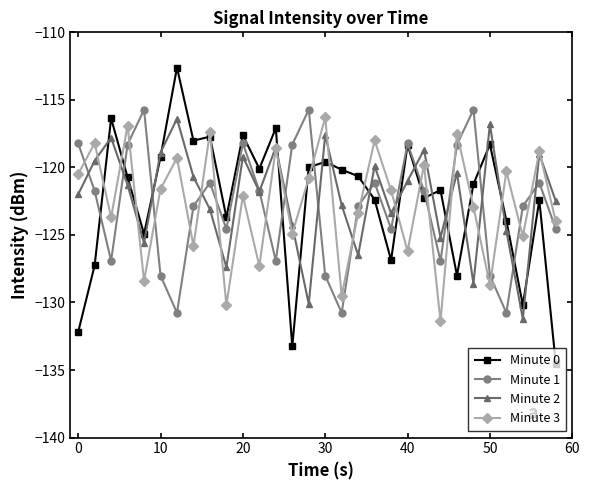

How many interior local peaks does the Minute 2 series have?

10